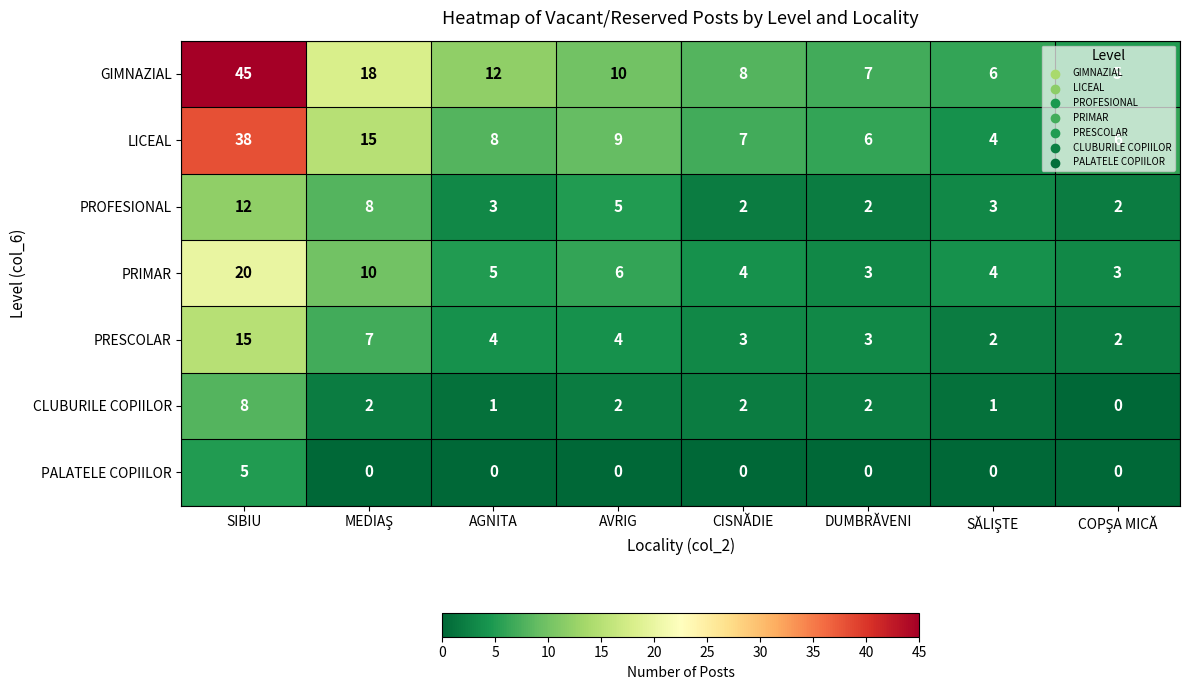

What is the sum of all LICEAL values?

93